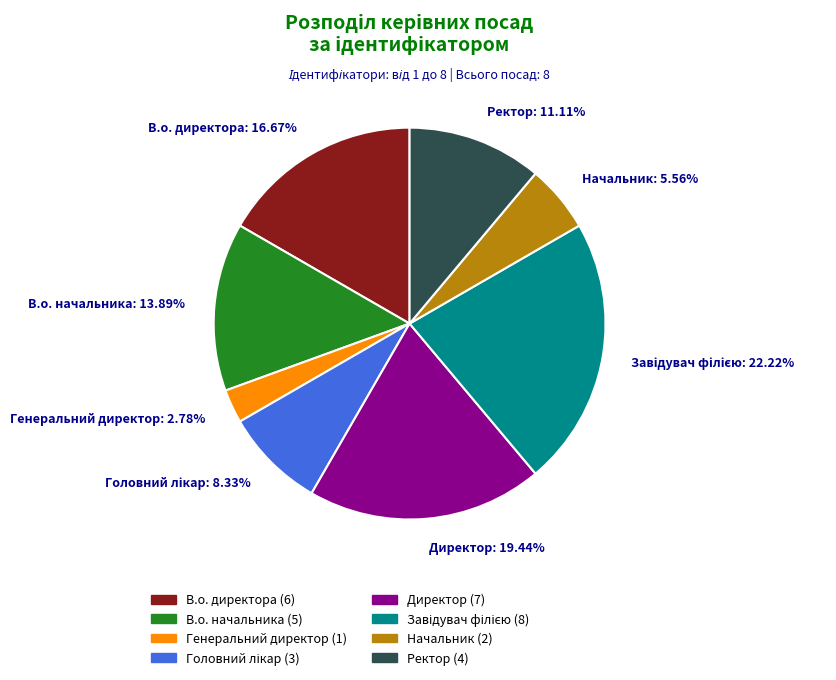

Is there any slice that represents more than half of the pie?

No